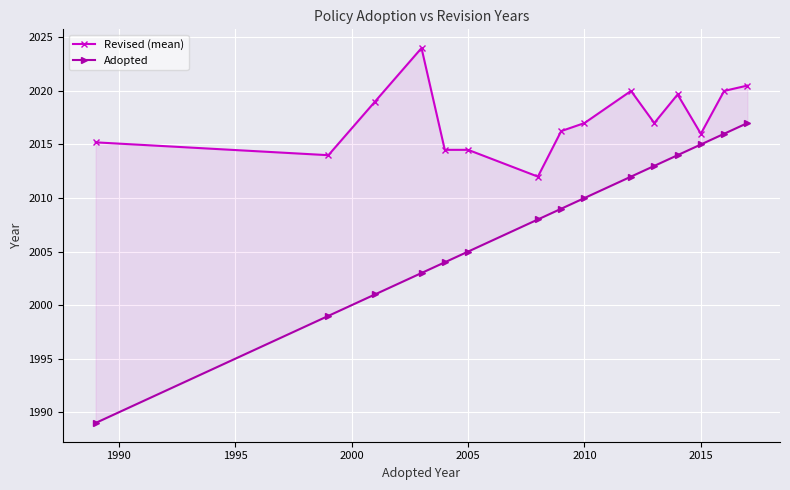

How many lines are shown in the chart?

2